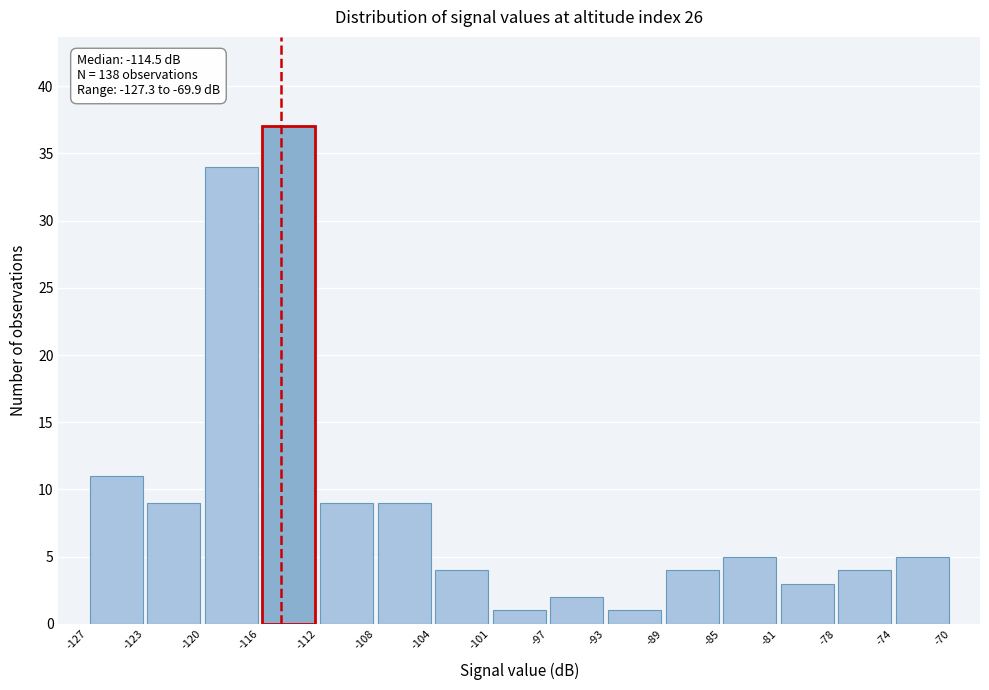

Over which range of the x-axis is the bar tallest?

-116 to -112